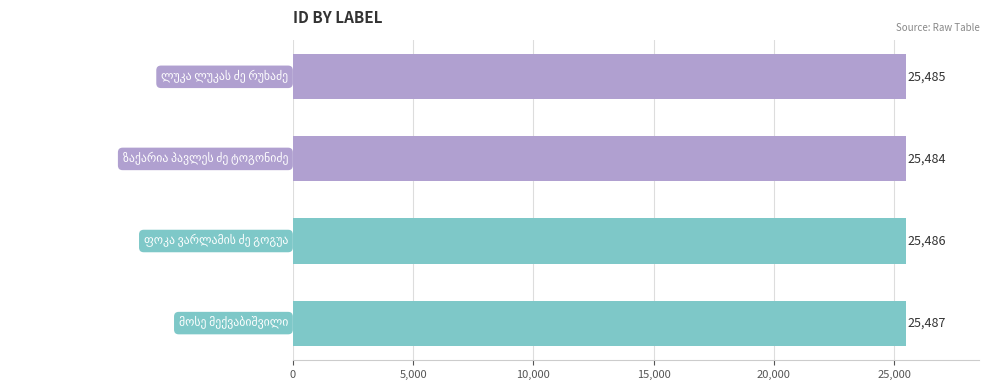

How many values are between 25485 and 25487?

3